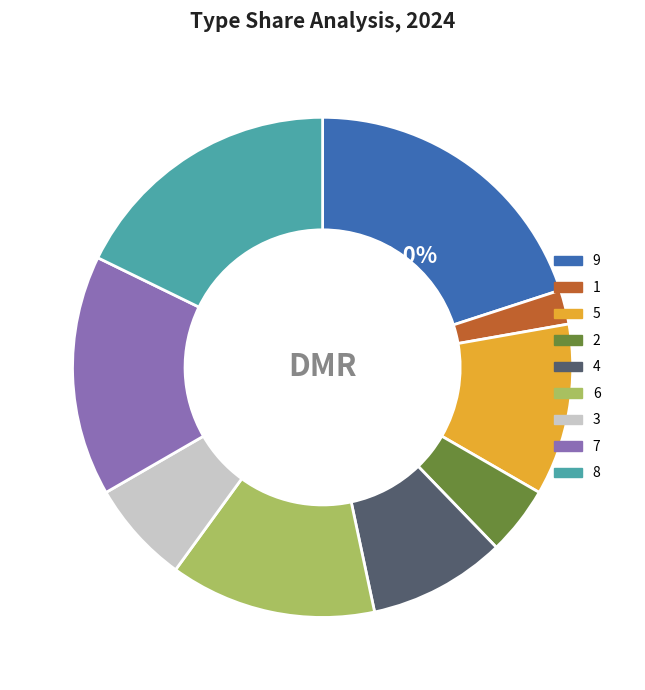

To the nearest percent, what is the difference between the 2 and 4 slice percentages?

4%